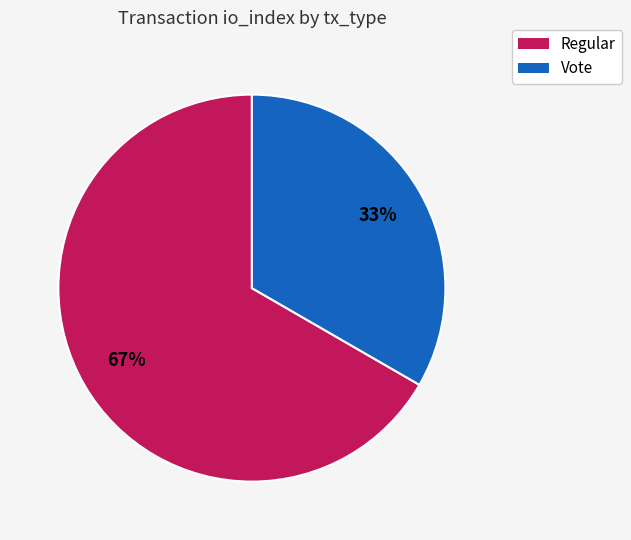

Rank the categories by value from lowest to highest.

Vote, Regular